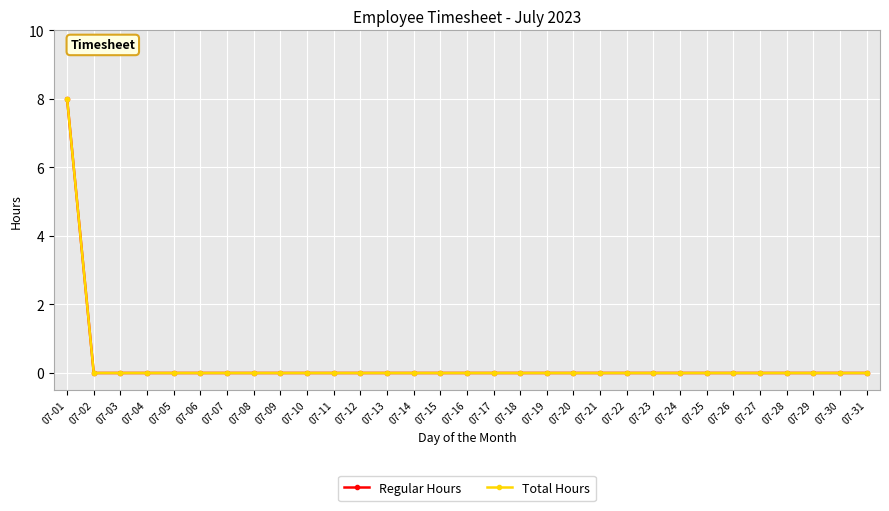

Does the chart have visible grid lines?

Yes